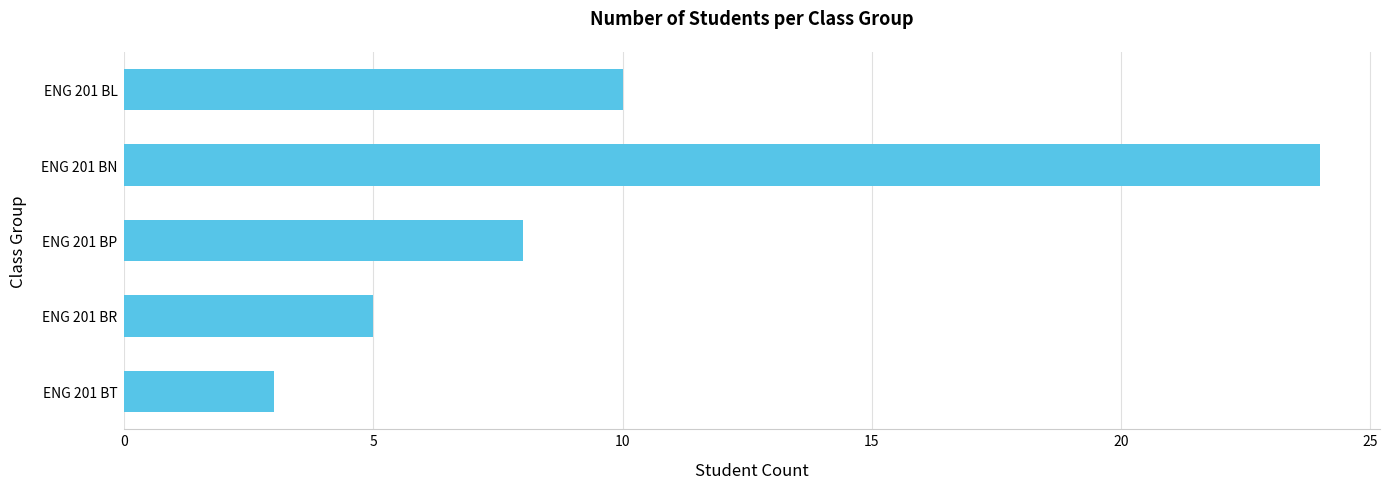

Rank the categories by value from lowest to highest.

ENG 201 BT, ENG 201 BR, ENG 201 BP, ENG 201 BL, ENG 201 BN